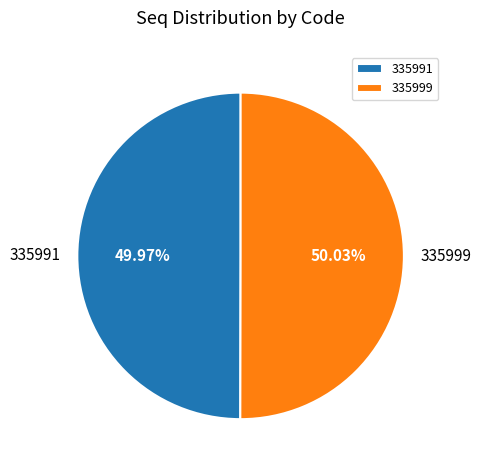

What percentage is the 335999 slice, to the nearest percent?

50%